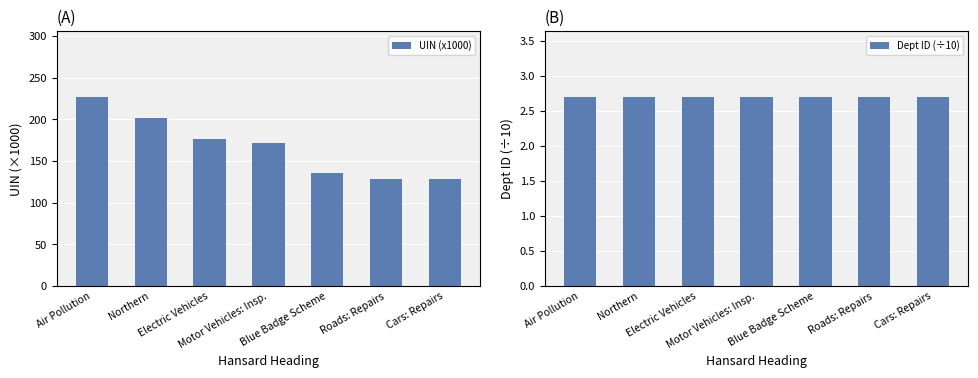

What is the difference between the maximum and minimum values in the UIN (x1000) series?

98.1